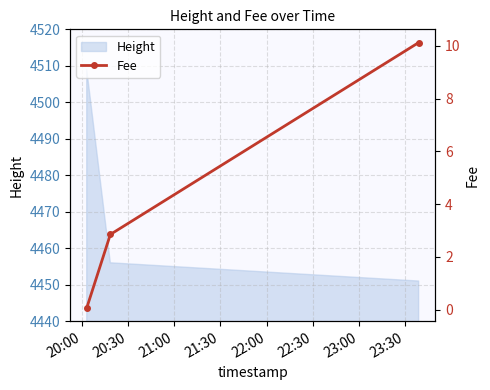

List the labels in order of value, largest first.

21:00, 20:30, 20:00